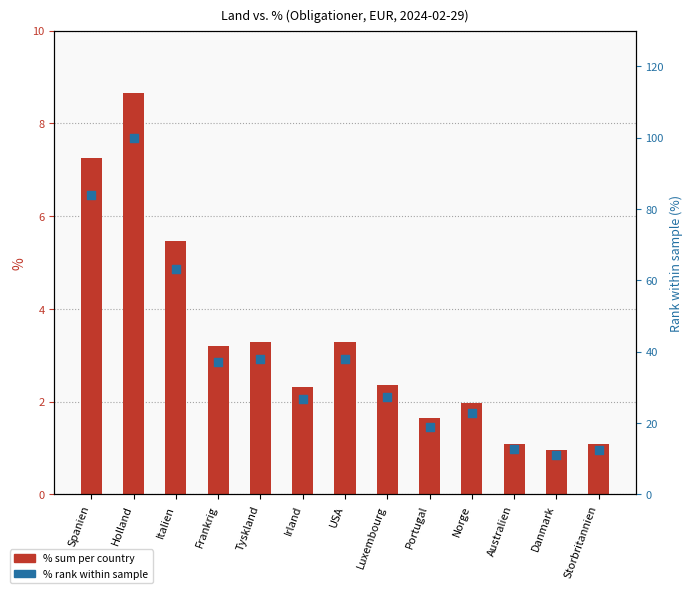

Which series has the largest total across all categories?

% rank within sample